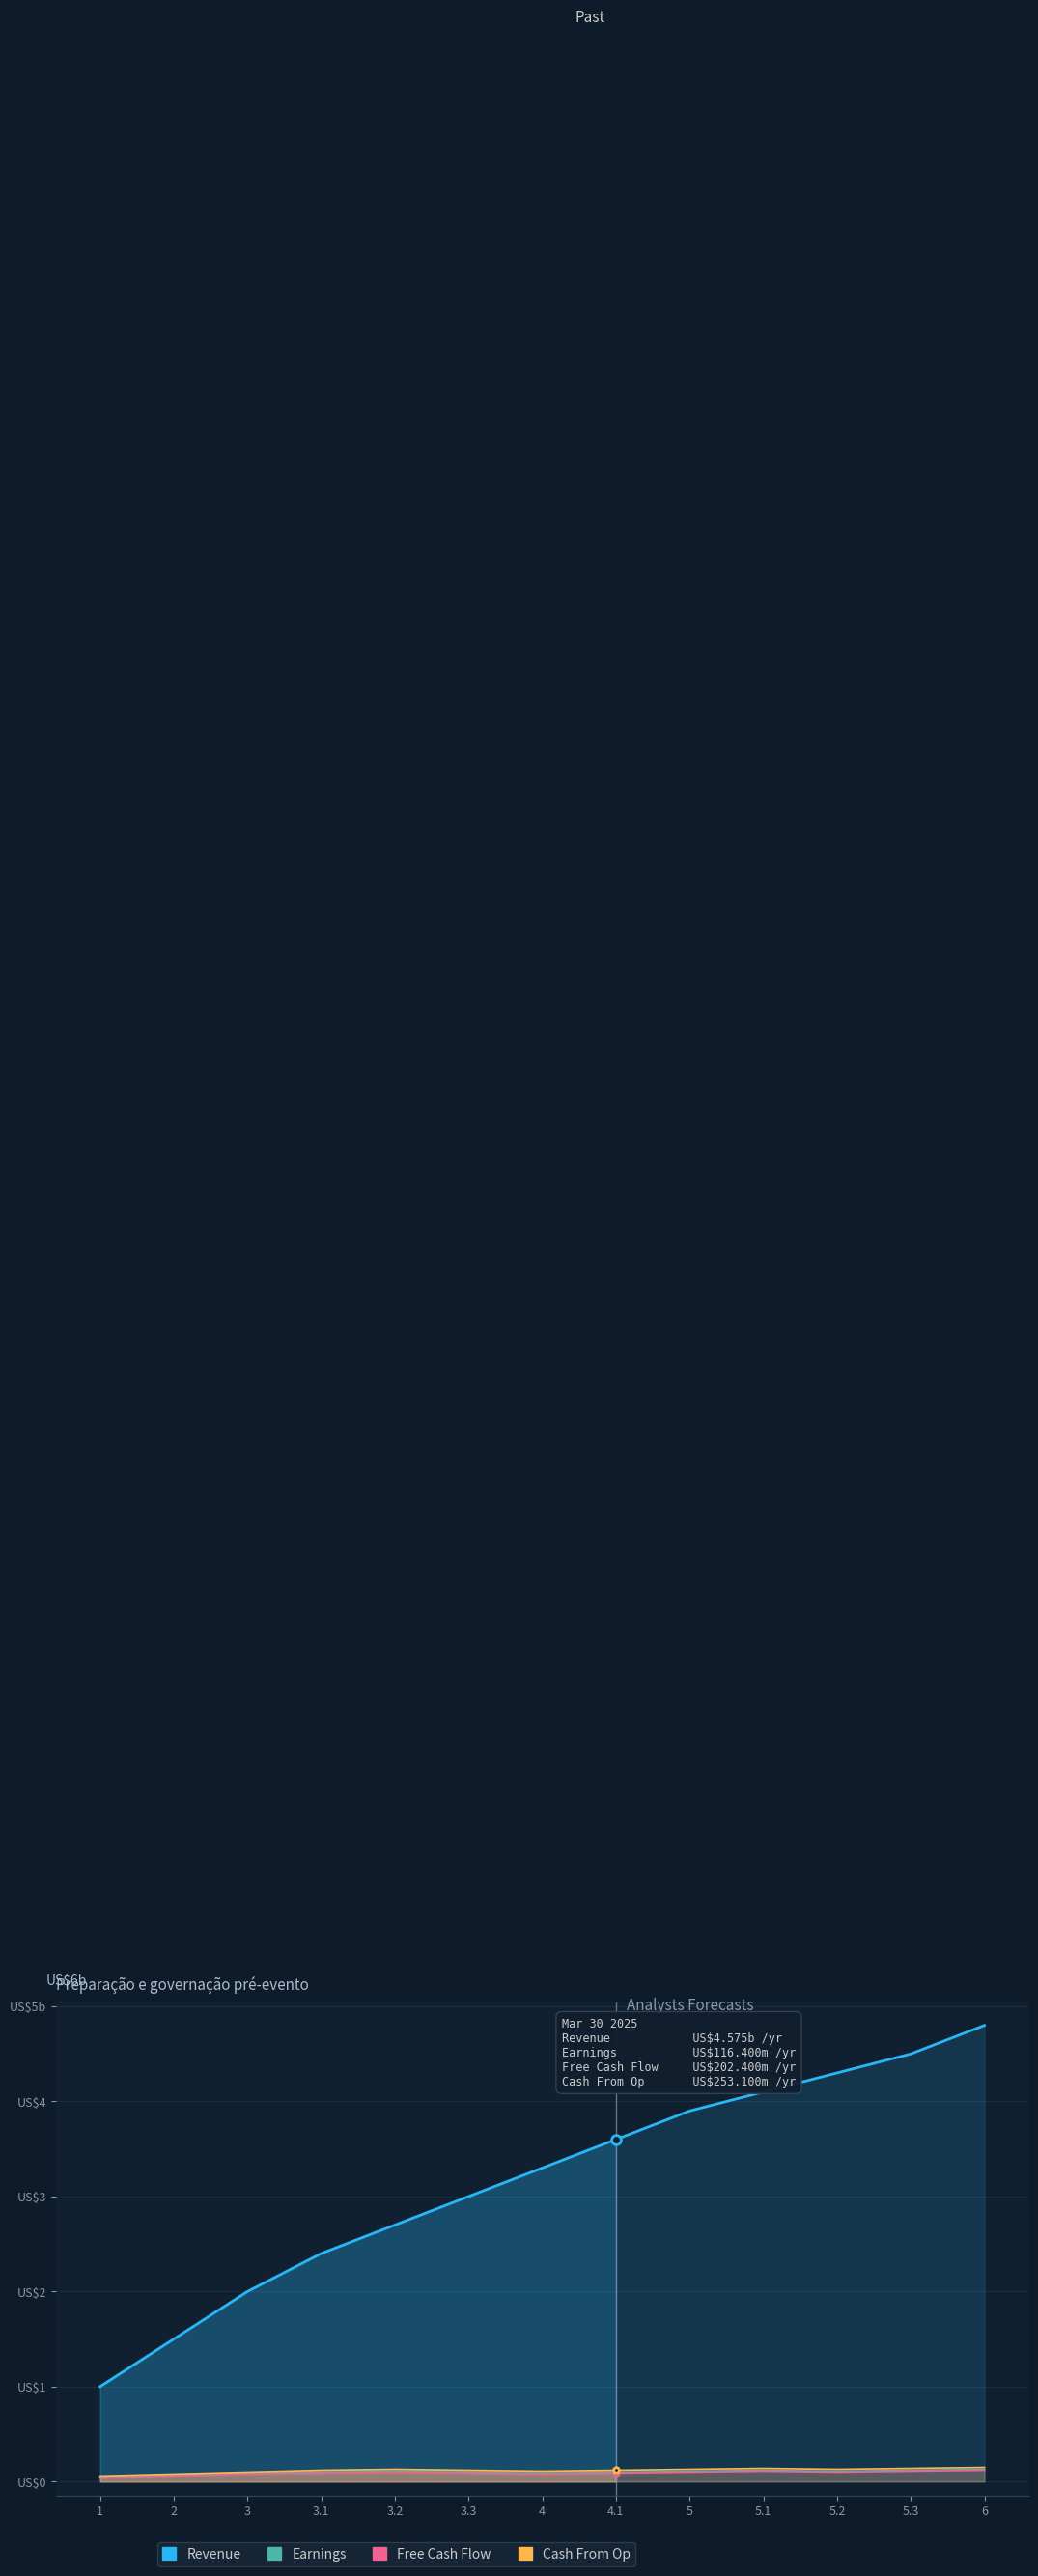

Does the chart display data point markers on the line(s)?

No